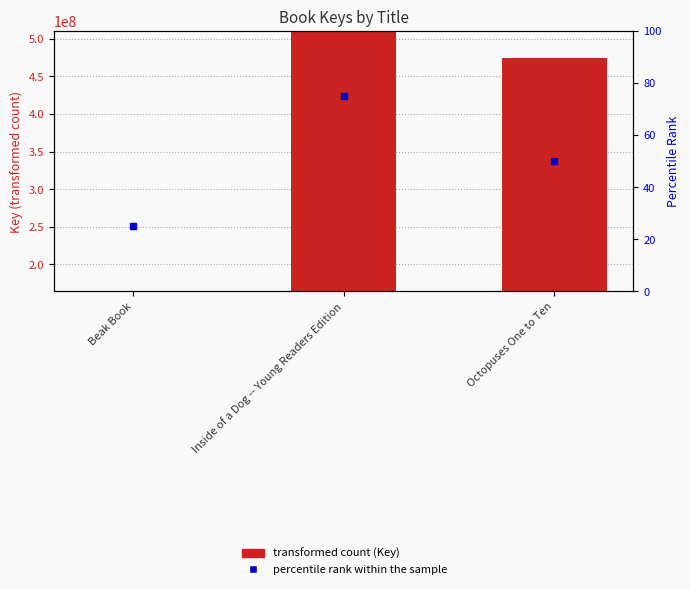

Which has a higher value, Beak Book or Inside of a Dog -- Young Readers Edition?

Inside of a Dog -- Young Readers Edition